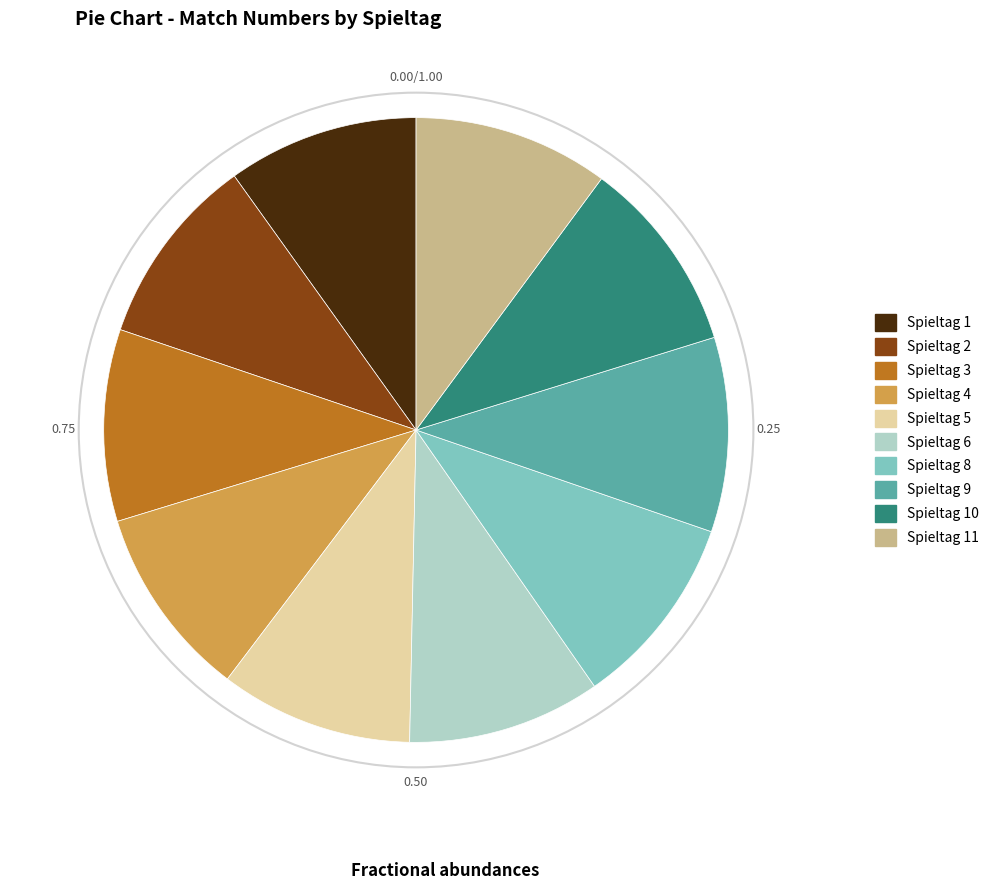

Is Spieltag 3 the majority of the pie?

No